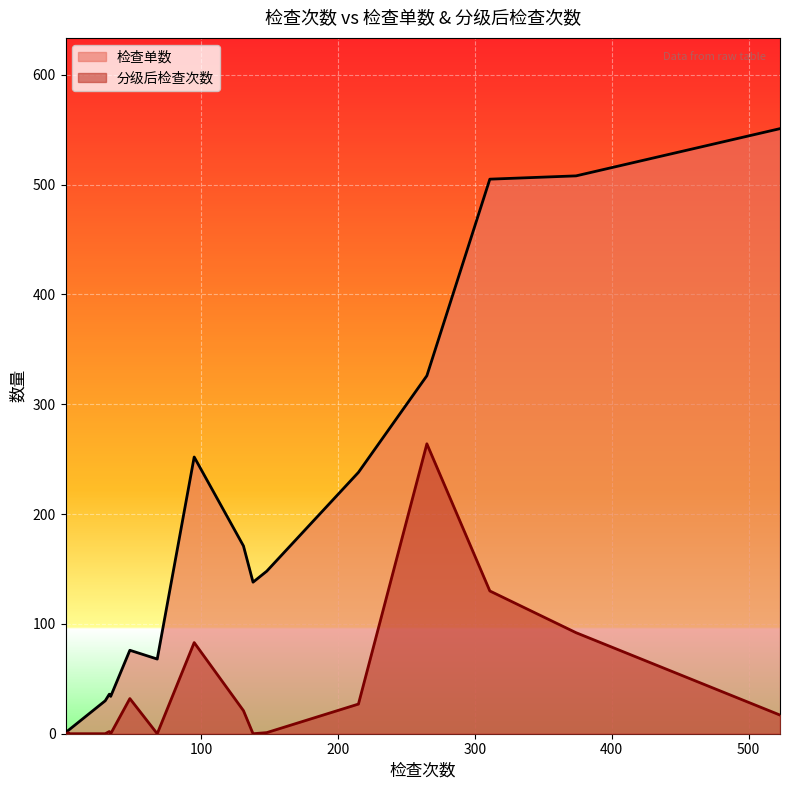

What is the difference between the second highest and second lowest values in the 检查单数 series?

507